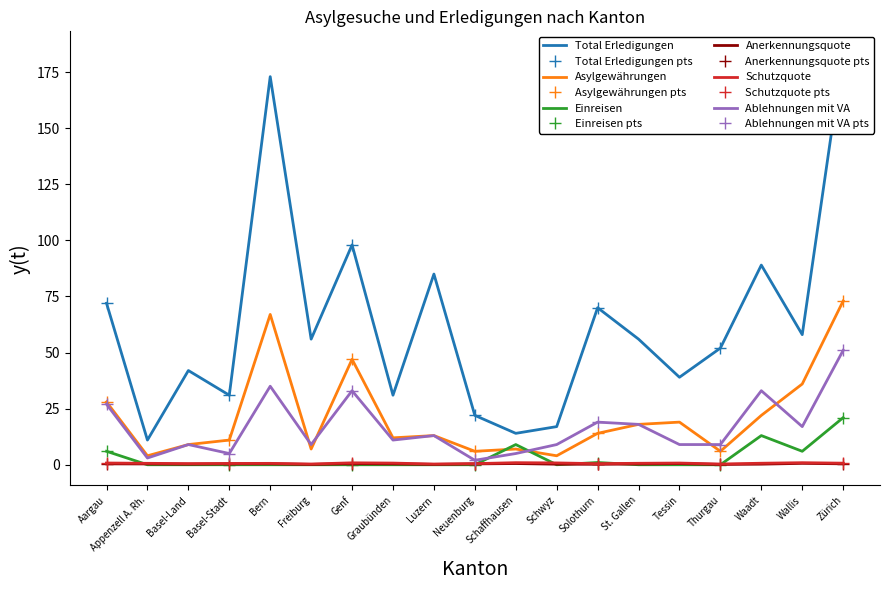

At which category does Schutzquote reach its first local valley?

Basel-Land